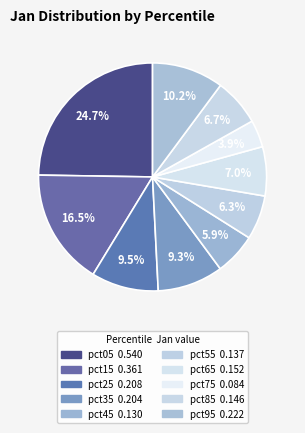

What percentage do pct55 and pct85 together represent?

13.0%